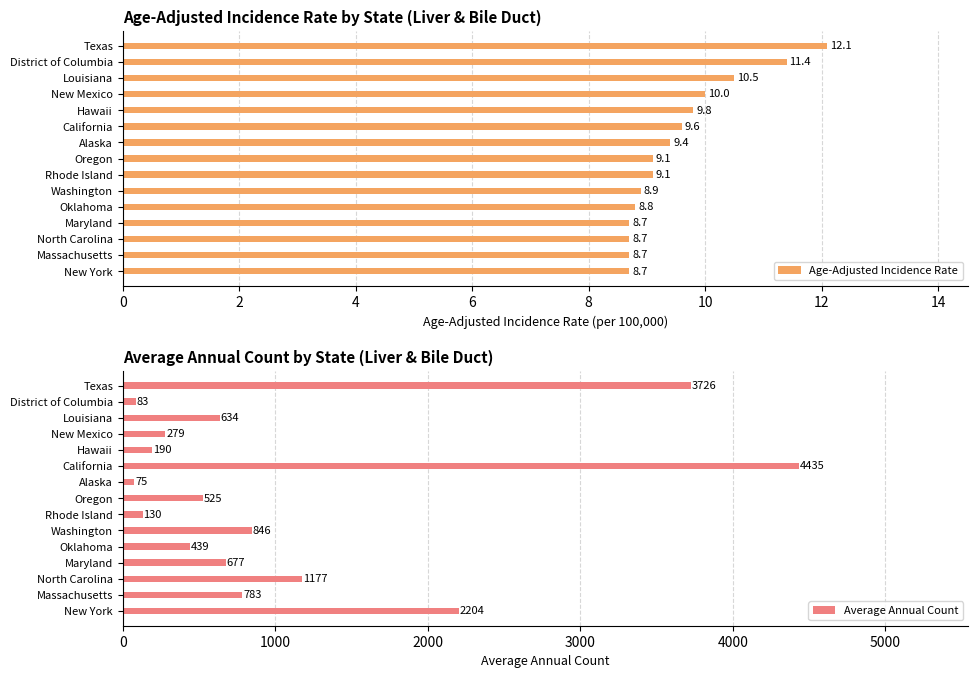

What is the greatest value displayed?

4435.0